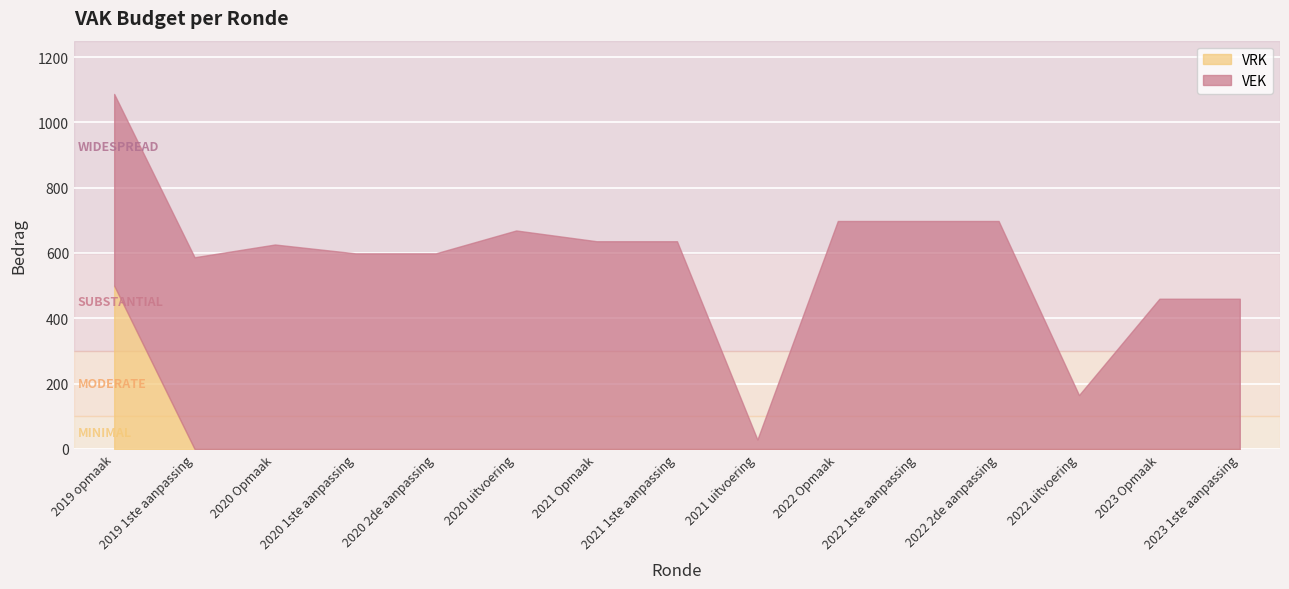

The value of VRK at 2020 1ste aanpassing is -249. True or false?

False